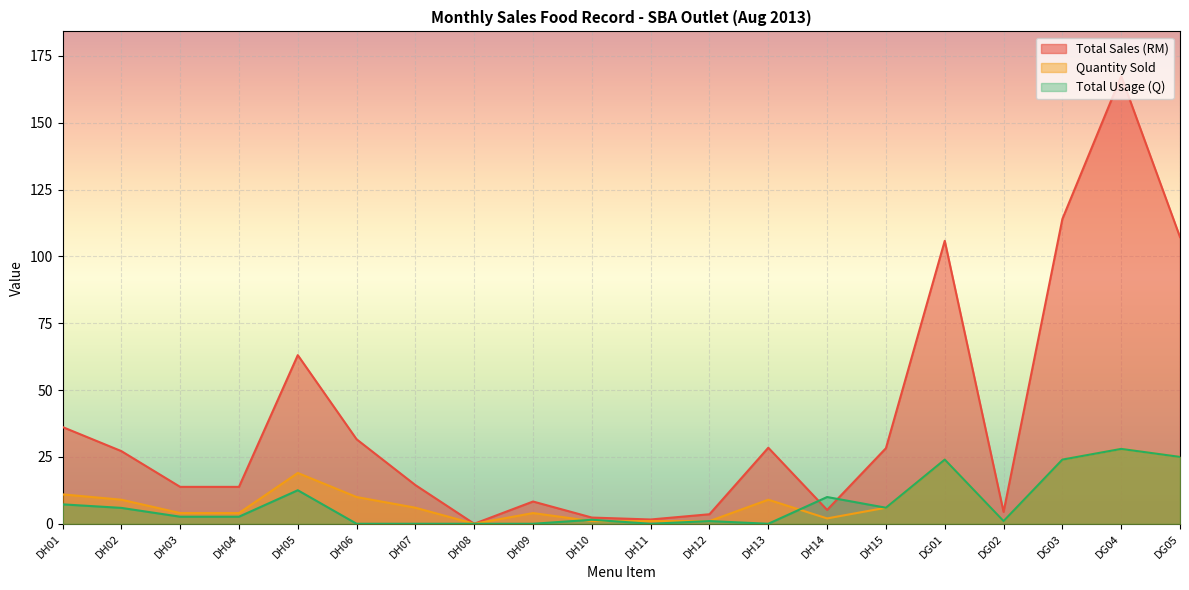

At which label is Total Usage (Q) closest to 14?

DH05